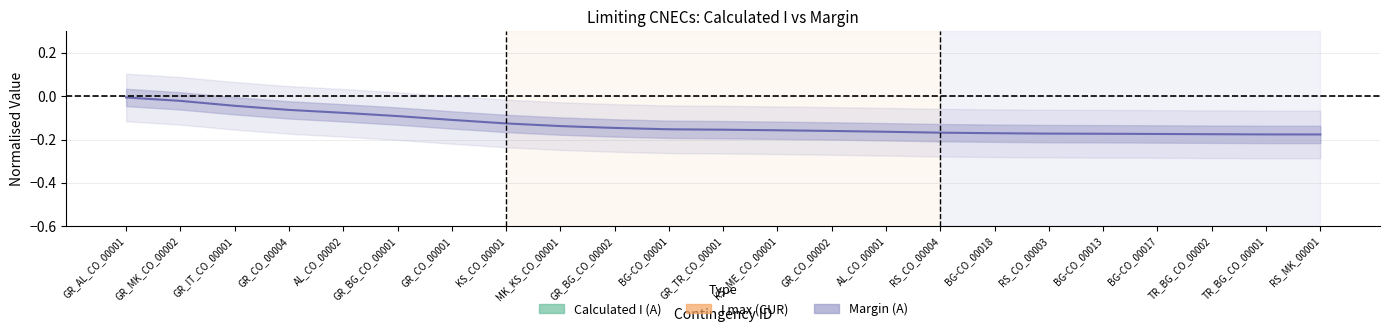

What is the label of the 14th point from the left?

GR_CO_00002